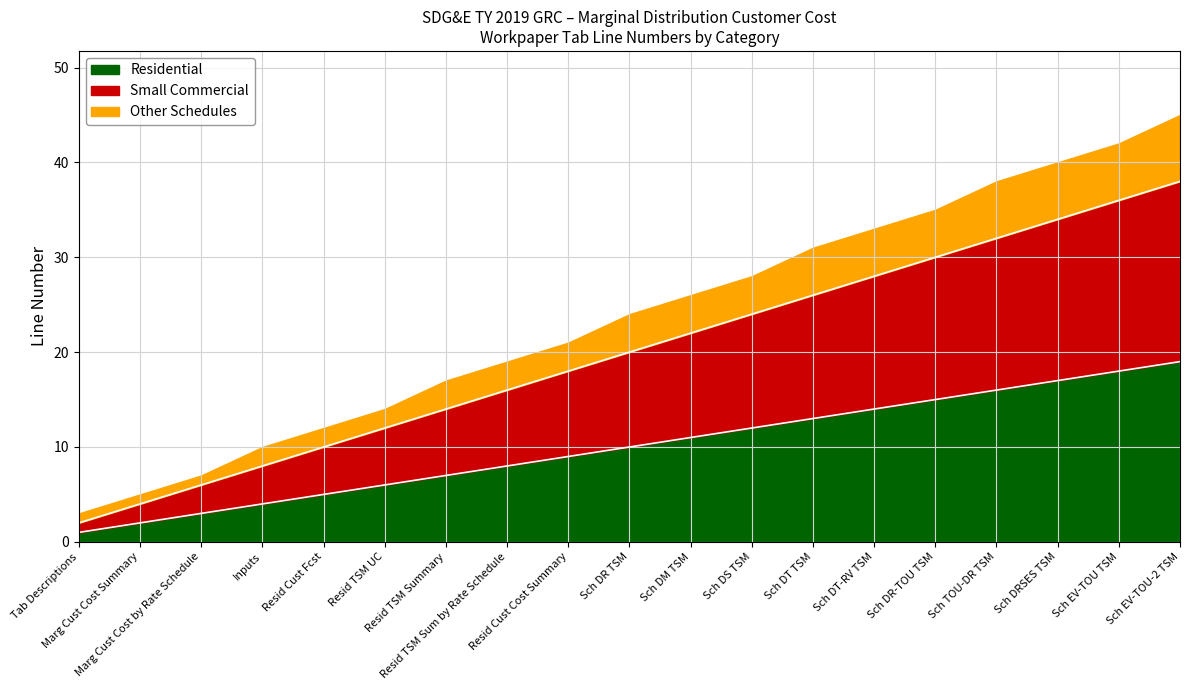

What value does the Residential series have at Inputs?

4